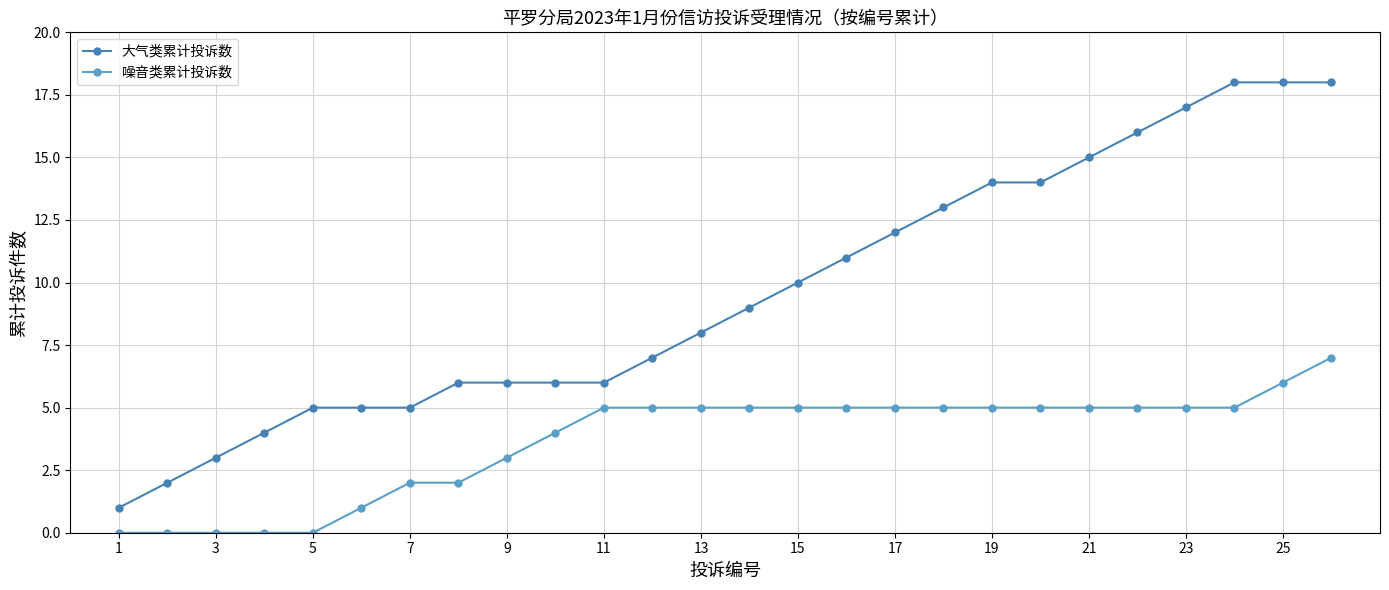

Which series has the largest total across all categories?

大气类累计投诉数